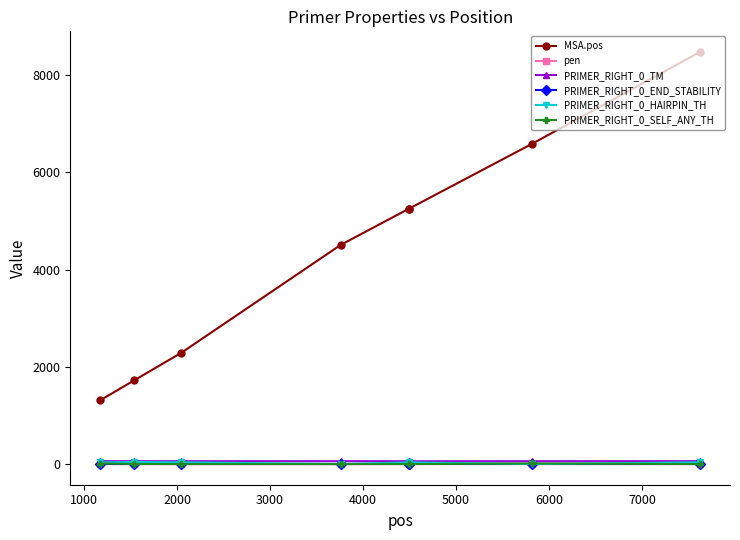

What is the value of the MSA.pos point at the 6th from the left?

5255.0